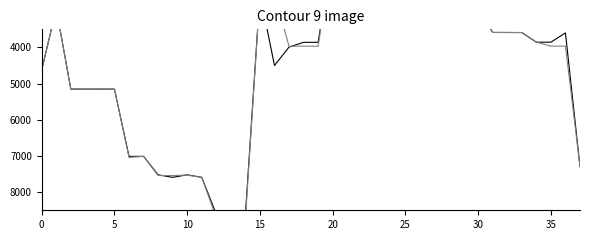

At which category is the sum across all series the highest?

14